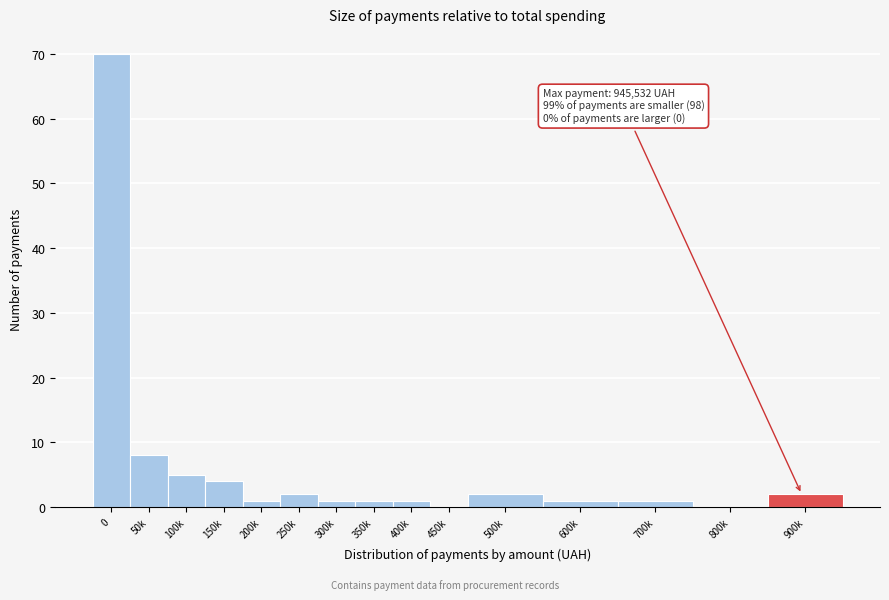

Reading left to right, extract all data points from this chart.

0=70	50k=8	100k=5	150k=4	200k=1	250k=2	300k=1	350k=1	400k=1	450k=0	500k=2	600k=1	700k=1	800k=0	900k=2